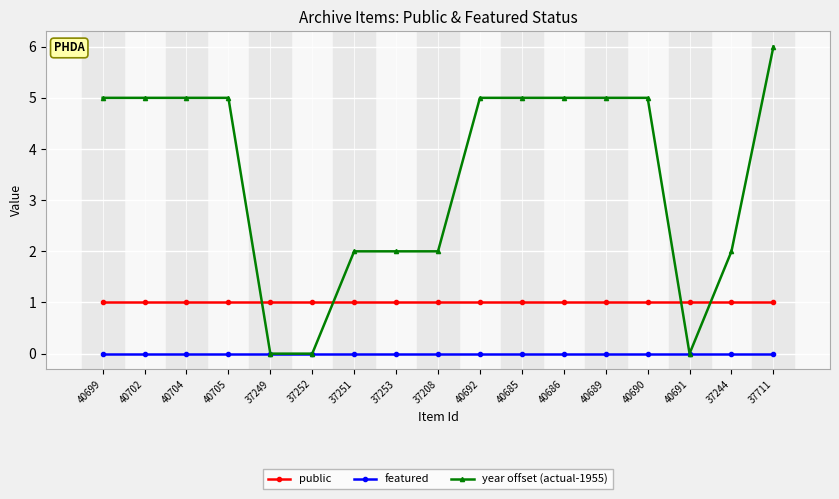

True or false: public and year offset (actual-1955) intersect in this chart.

True